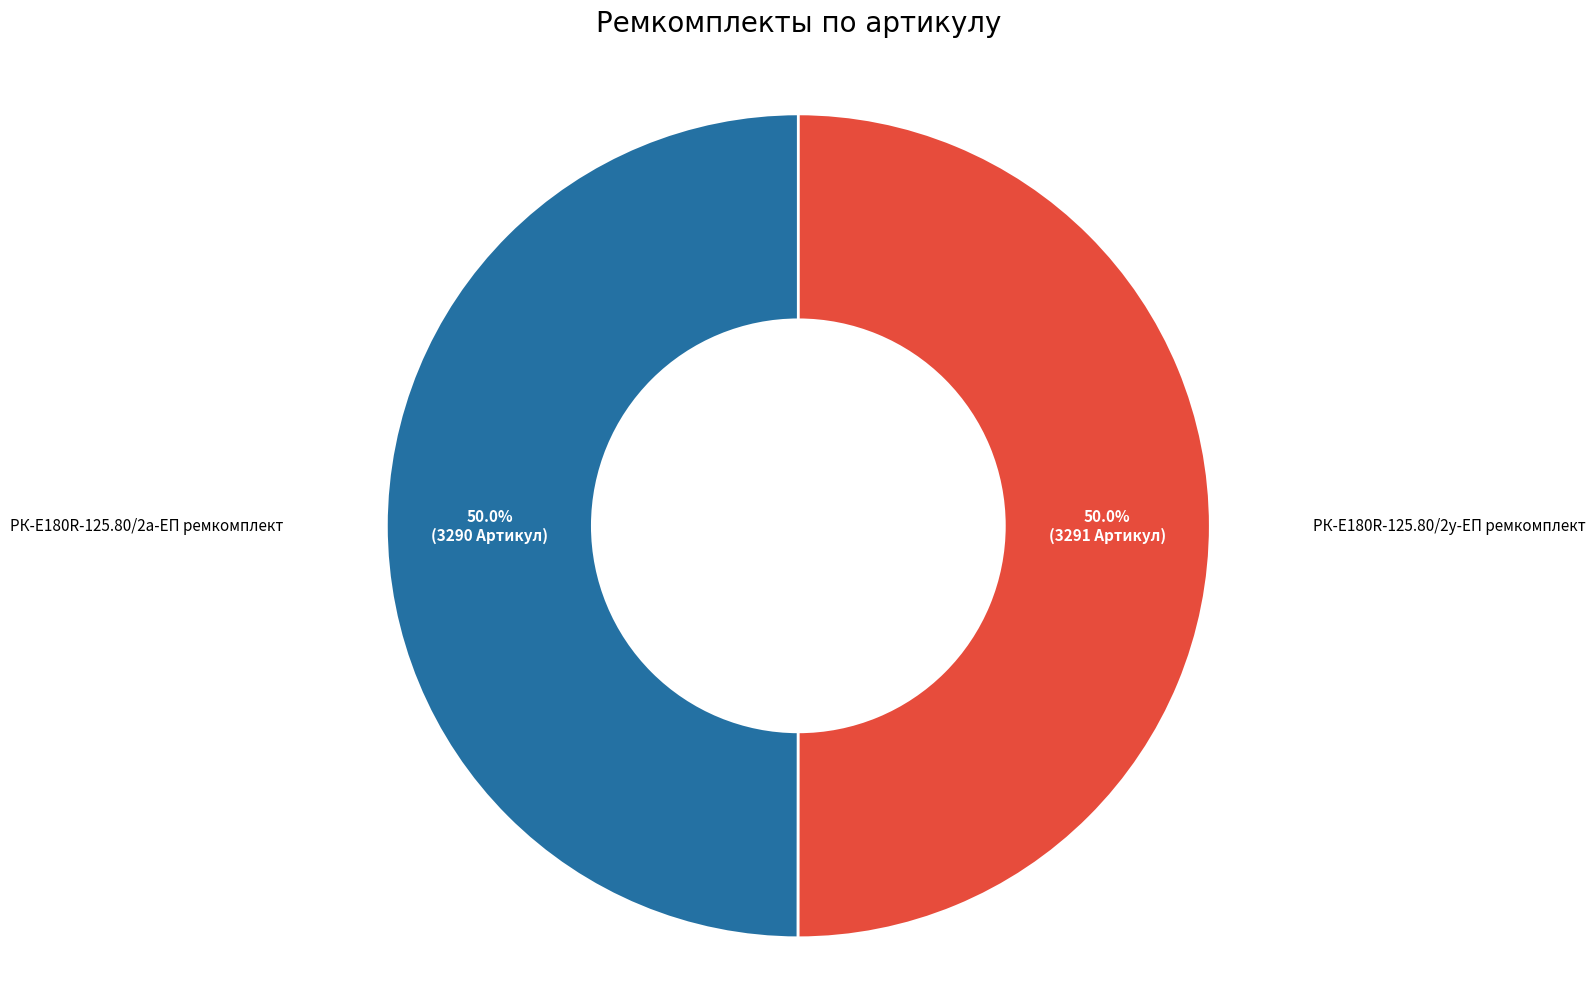

Is there a majority slice in this chart?

Yes